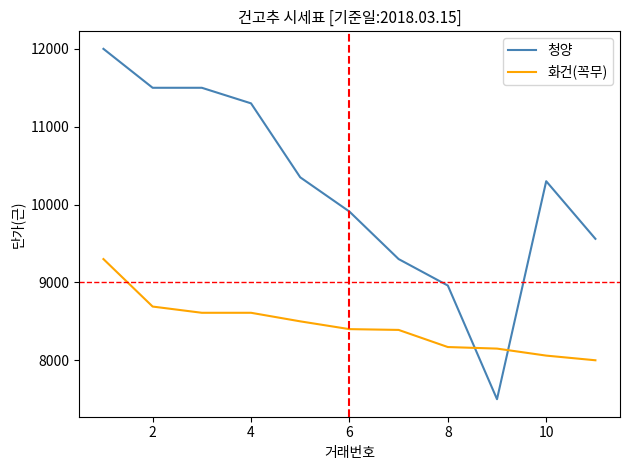

List the series in order of their peak value, lowest first.

화건(꼭무), 청양